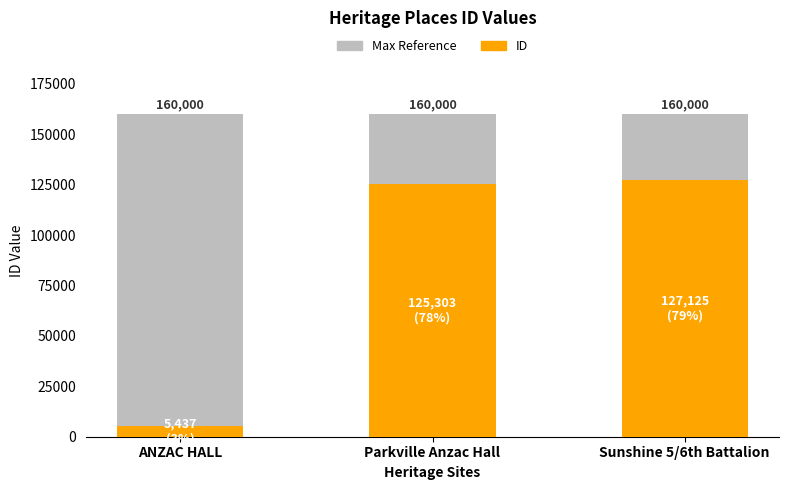

Between ANZAC HALL and Sunshine 5/6th Battalion, which series saw the biggest shift?

ID